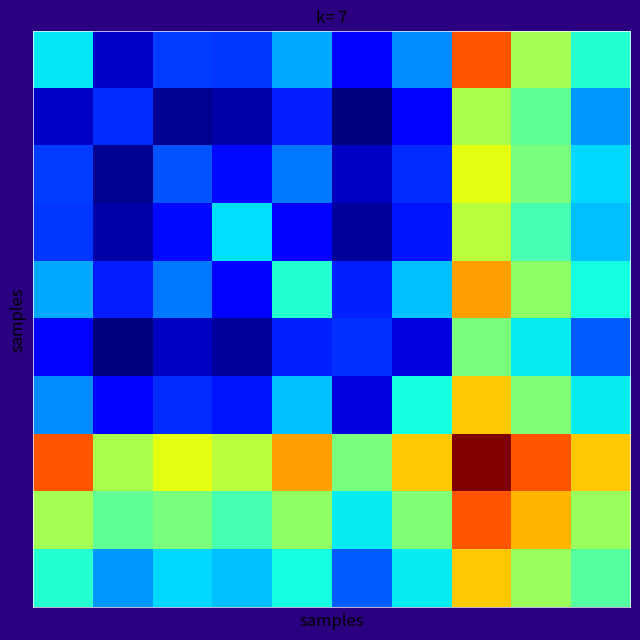

How many data points does each series have?

10